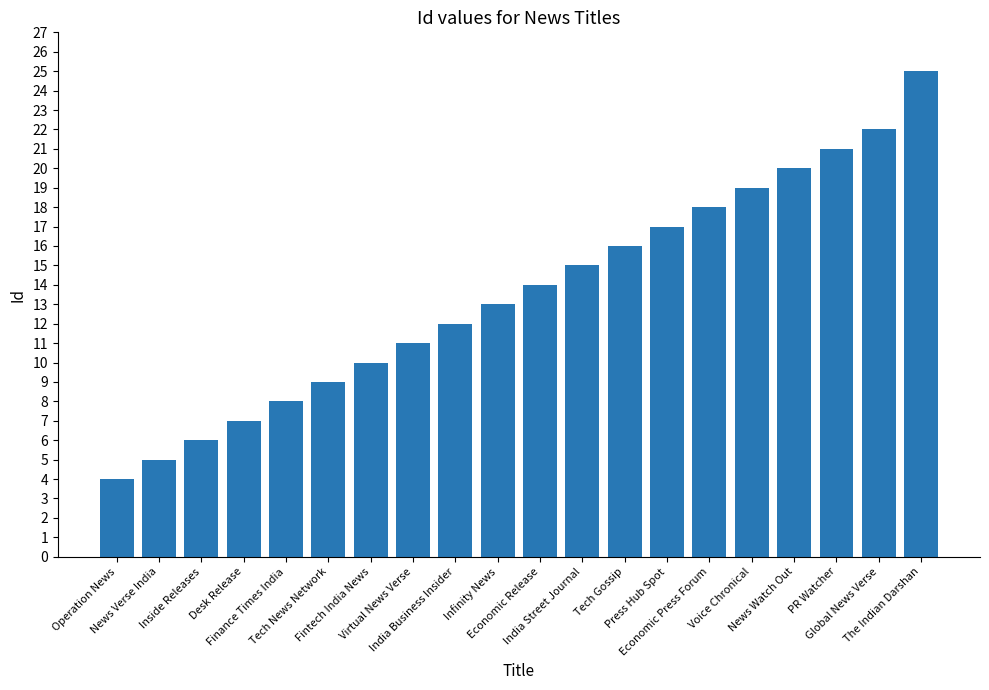

How many data points does each series have?

20